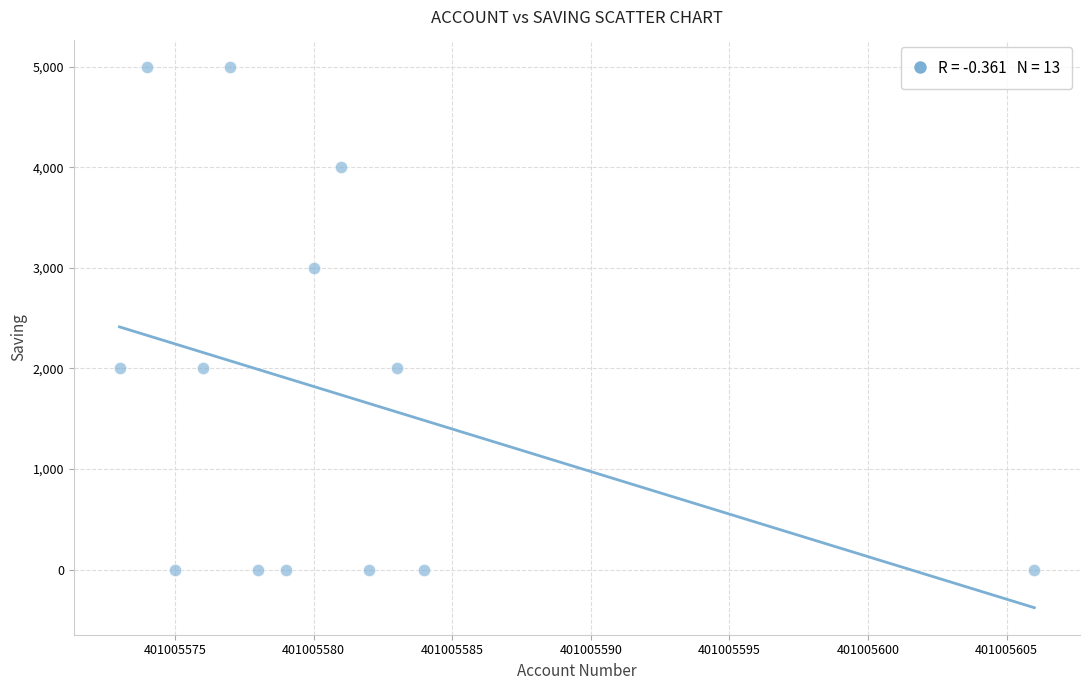

What is the range of Y values (max minus min)?

5000